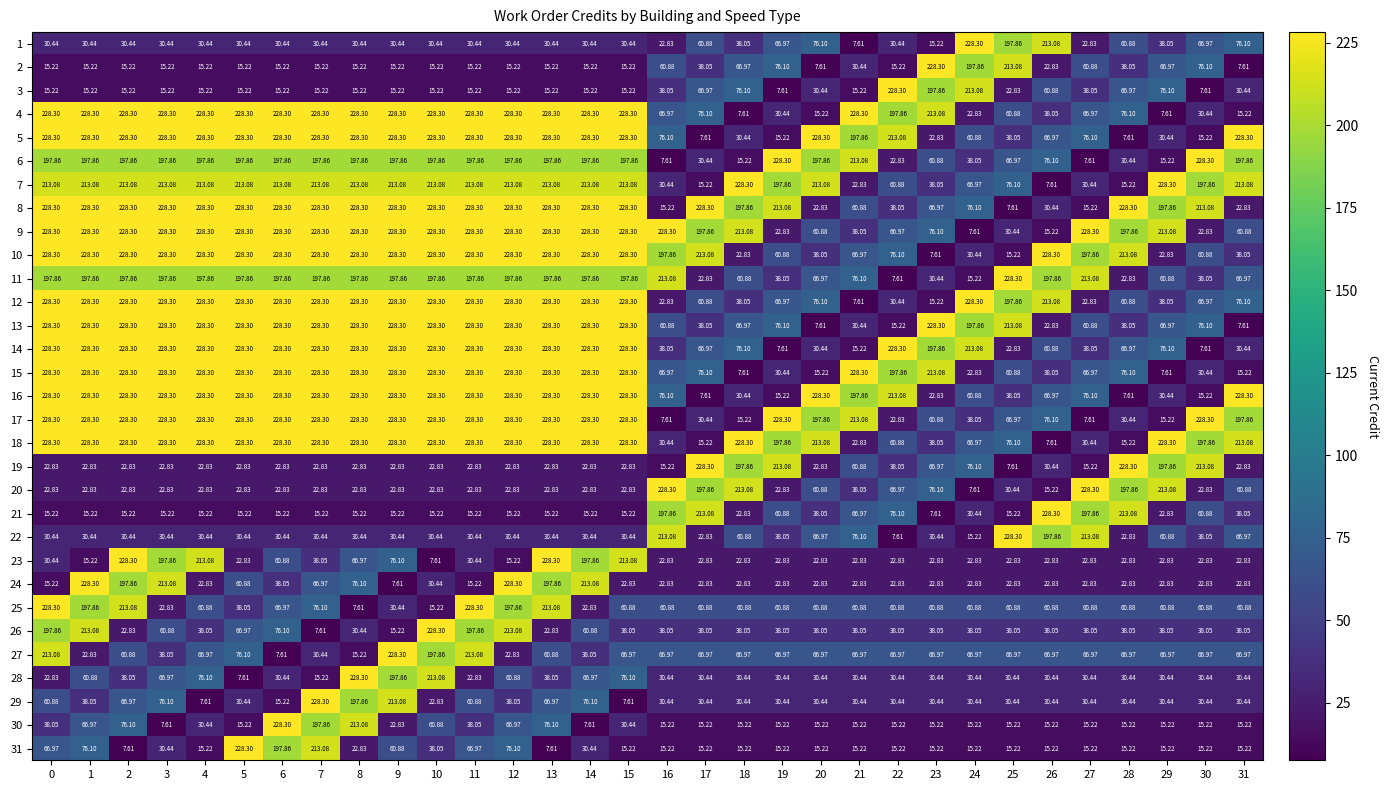

How many data points in 24 are less than 22?

3